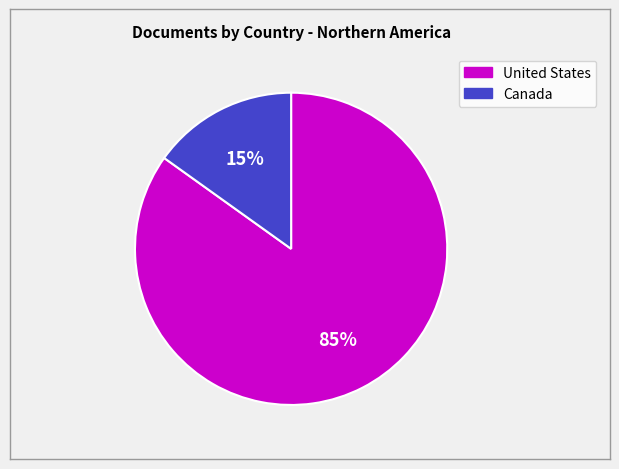

What is the largest slice in the pie chart?

United States